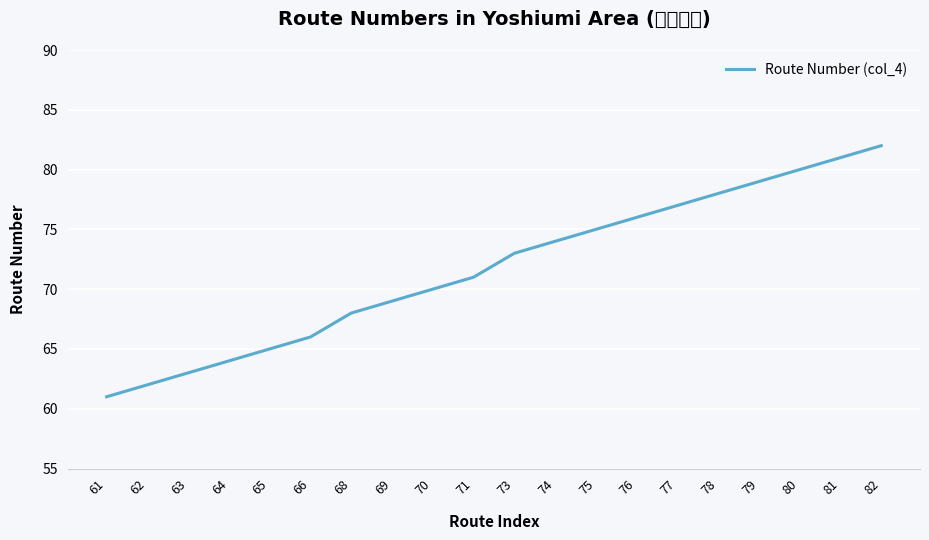

Approximately how many times larger is the value at 78 compared to 79?

1.0